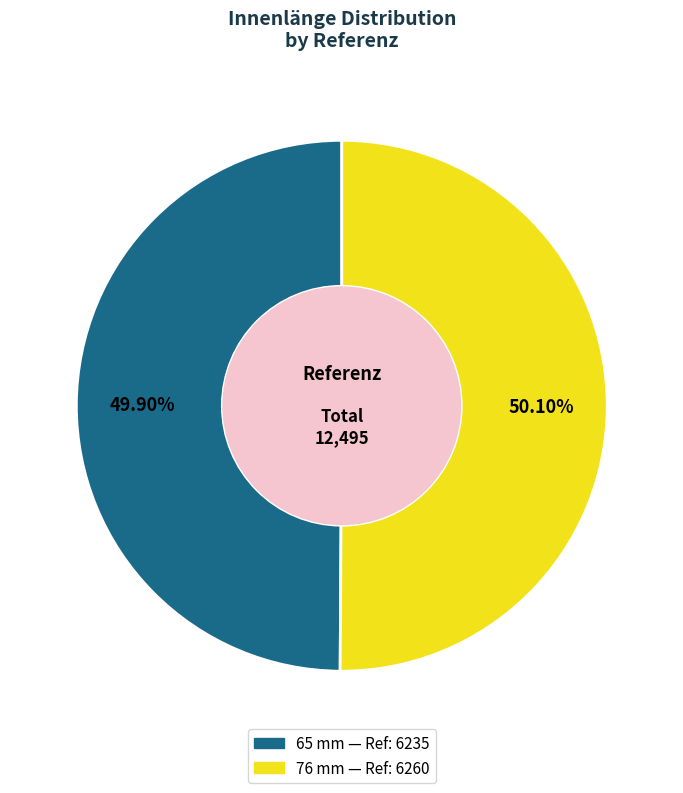

To the nearest percent, what is the average slice percentage?

50%